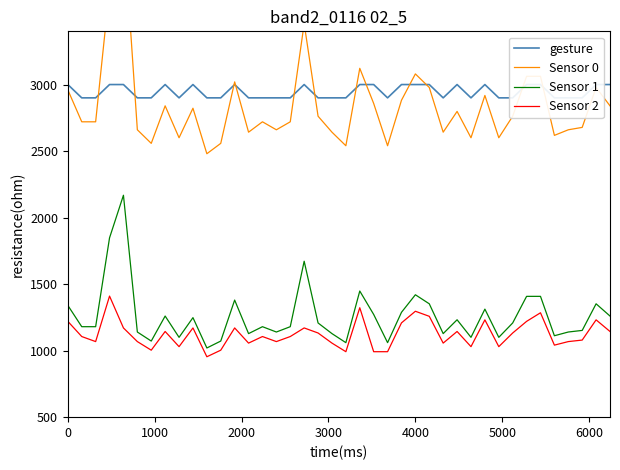

Reading left to right, transcribe all the data shown in this chart.

gesture: 3000.0	2900.0	2900.0	3000.0	3000.0	2900.0	2900.0	3000.0	2900.0	3000.0	2900.0	2900.0	3000.0	2900.0	2900.0	2900.0	2900.0	3000.0	2900.0	2900.0	2900.0	3000.0	3000.0	2900.0	3000.0	3000.0	3000.0	2900.0	3000.0	2900.0	3000.0	2900.0	2900.0	3000.0	3000.0	2900.0	2900.0	2900.0	3000.0	3000.0
Sensor 0: 2960.0	2720.0	2720.0	3722.0	4202.0	2660.0	2558.0	2840.0	2600.0	2822.0	2480.0	2558.0	3020.0	2642.0	2720.0	2660.0	2720.0	3458.0	2762.0	2642.0	2540.0	3122.0	2858.0	2540.0	2882.0	3080.0	2978.0	2642.0	2798.0	2600.0	2918.0	2600.0	2762.0	3062.0	3062.0	2618.0	2660.0	2678.0	2978.0	2840.0
Sensor 1: 1340.0	1180.0	1180.0	1848.0	2168.0	1140.0	1072.0	1260.0	1100.0	1248.0	1020.0	1072.0	1380.0	1128.0	1180.0	1140.0	1180.0	1672.0	1208.0	1128.0	1060.0	1448.0	1272.0	1060.0	1288.0	1420.0	1352.0	1128.0	1232.0	1100.0	1312.0	1100.0	1208.0	1408.0	1408.0	1112.0	1140.0	1152.0	1352.0	1260.0
Sensor 2: 1220.0	1106.0	1068.0	1410.0	1170.6	1068.0	1003.4	1144.0	1030.0	1170.6	954.0	1003.4	1170.6	1056.6	1106.0	1068.0	1106.0	1170.6	1132.6	1056.6	992.0	1322.6	992.0	992.0	1208.6	1296.0	1258.0	1056.6	1144.0	1030.0	1231.4	1030.0	1132.6	1220.0	1284.6	1041.4	1068.0	1079.4	1231.4	1144.0